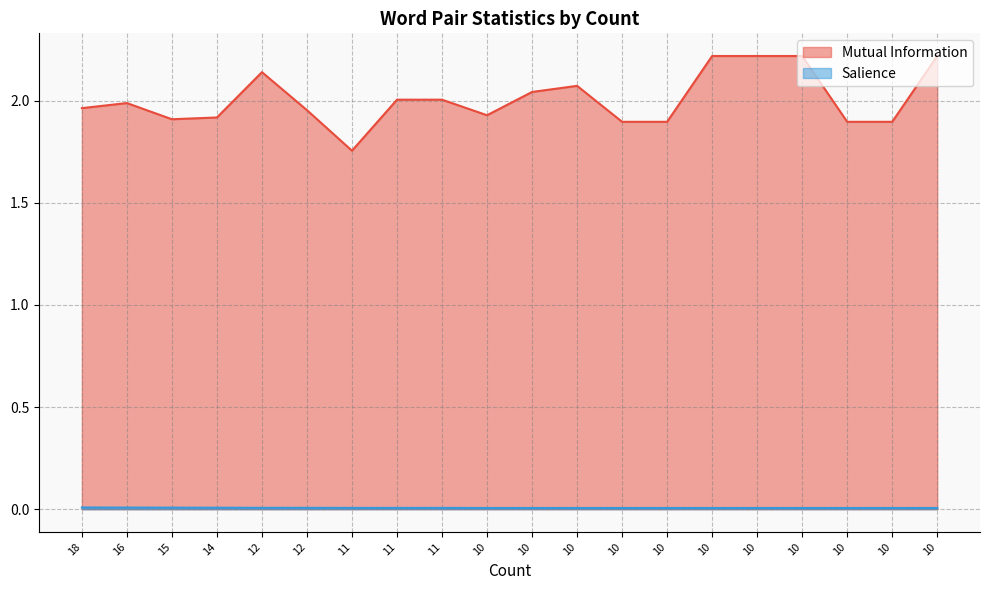

Is the value of Mutual Information at 10 greater than the value of Salience at 10?

Yes